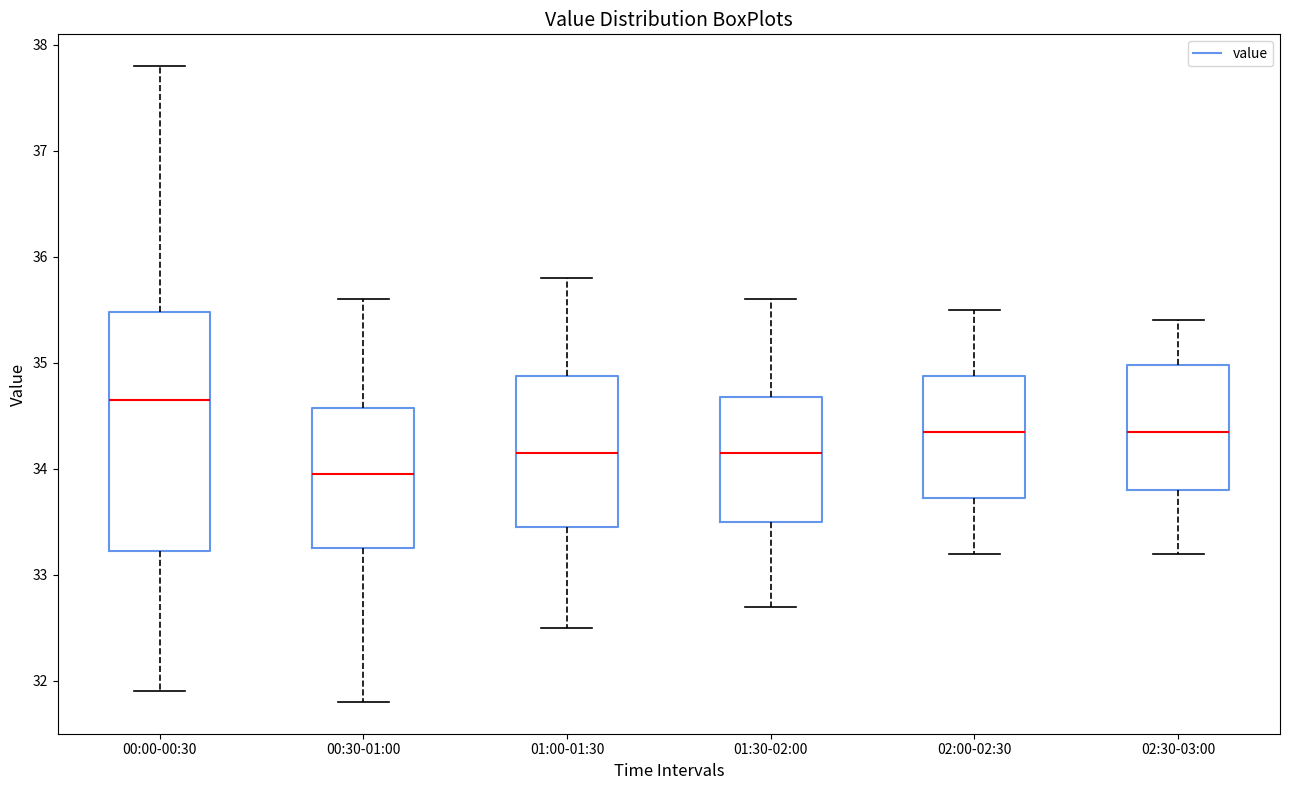

Which box has the highest median line?

00:00-00:30